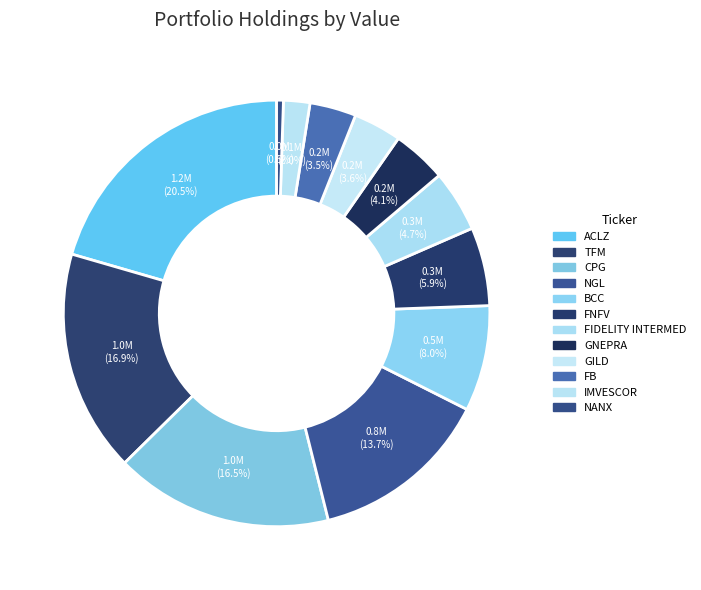

Count the number of slices in the pie.

12